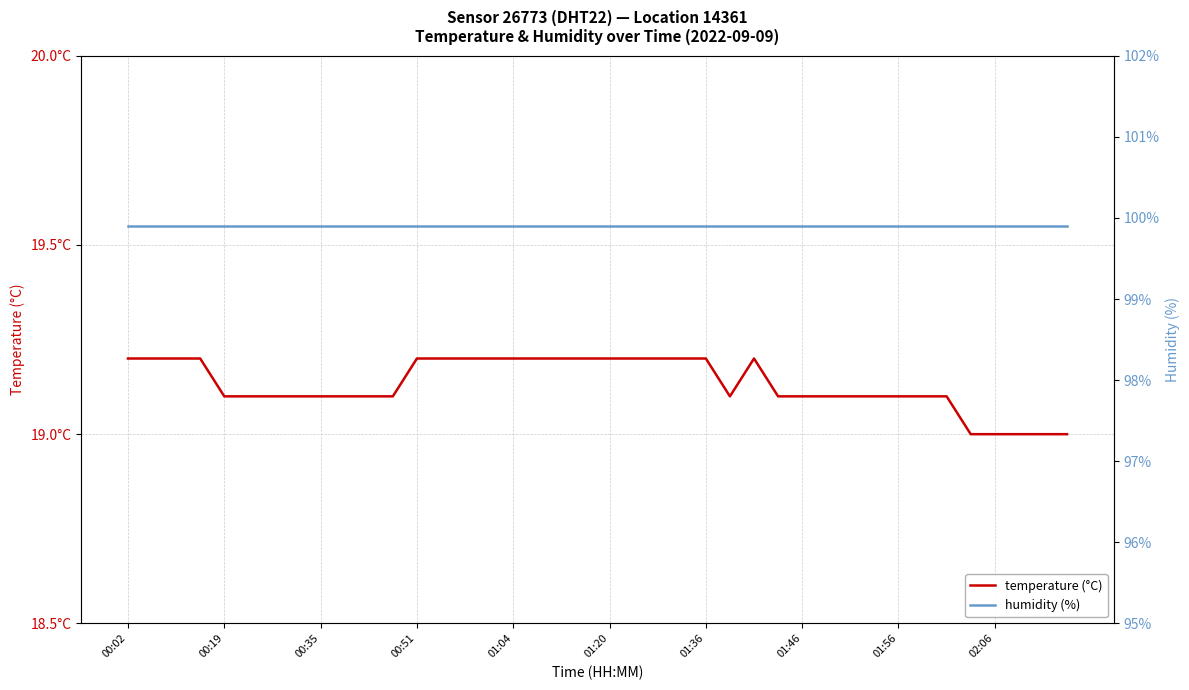

What is the maximum value shown in the chart?

99.9